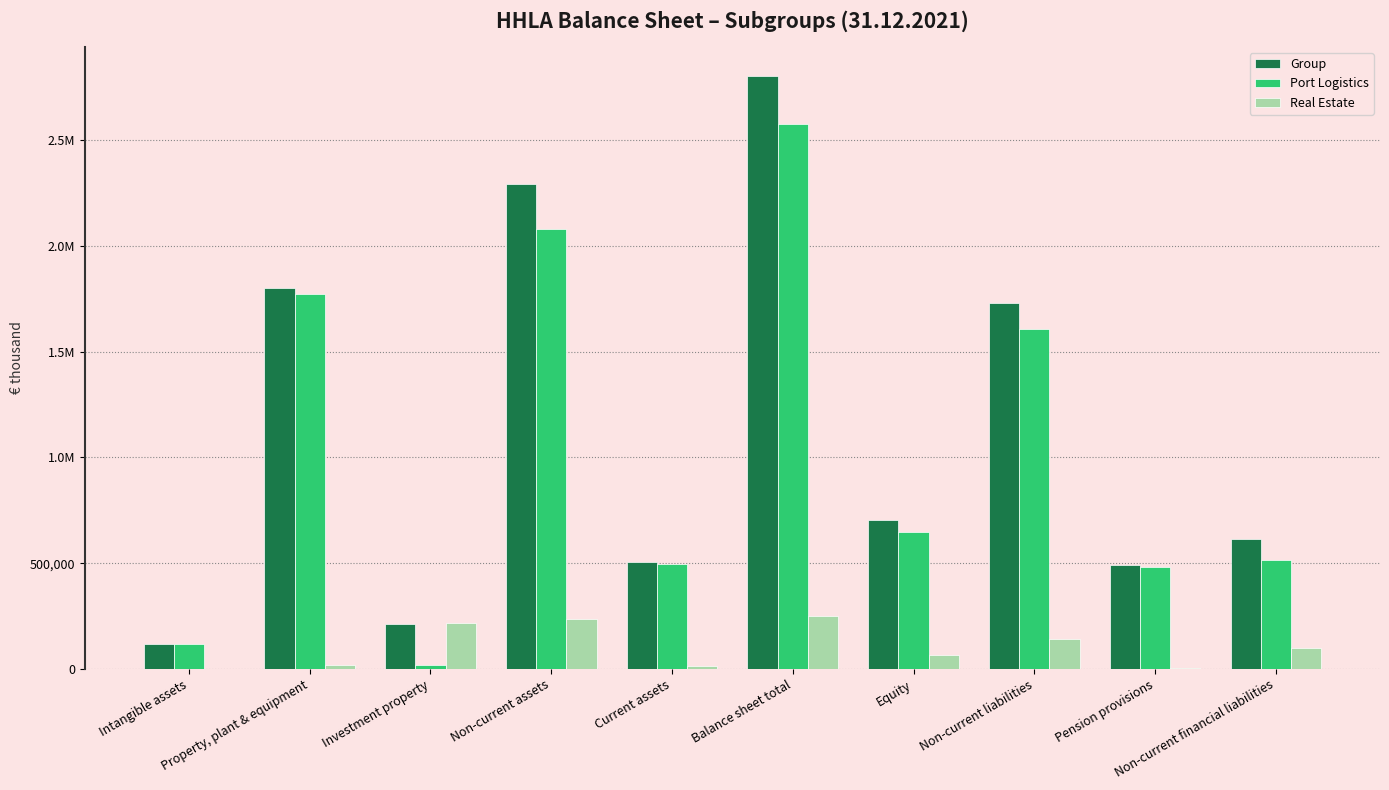

Reading left to right, list all the values displayed in this chart.

Group: 119899	1801047	212587	2294010	507885	2801895	705227	1730188	489300	613687
Port Logistics: 119867	1771718	19950	2081210	497424	2578634	646587	1606120	483036	515305
Real Estate: 32	16703	215751	236123	12324	248447	66520	139512	6264	98382